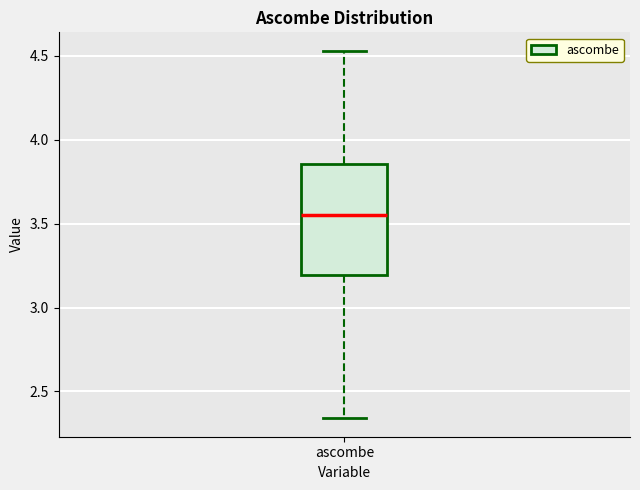

Where is the lower edge of the box for ascombe on the y-axis? The values are not printed on the chart, so give them approximately, as read against the axis.

3.20